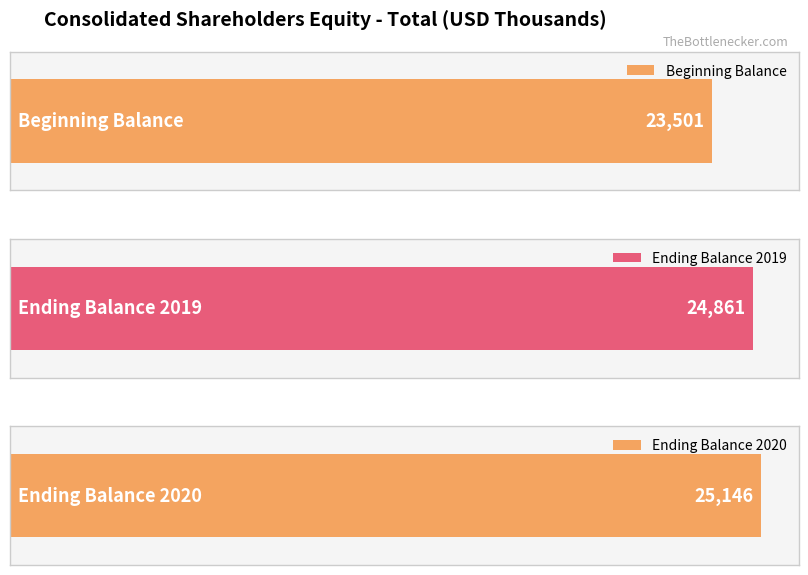

Does the chart contain stacked bars?

No